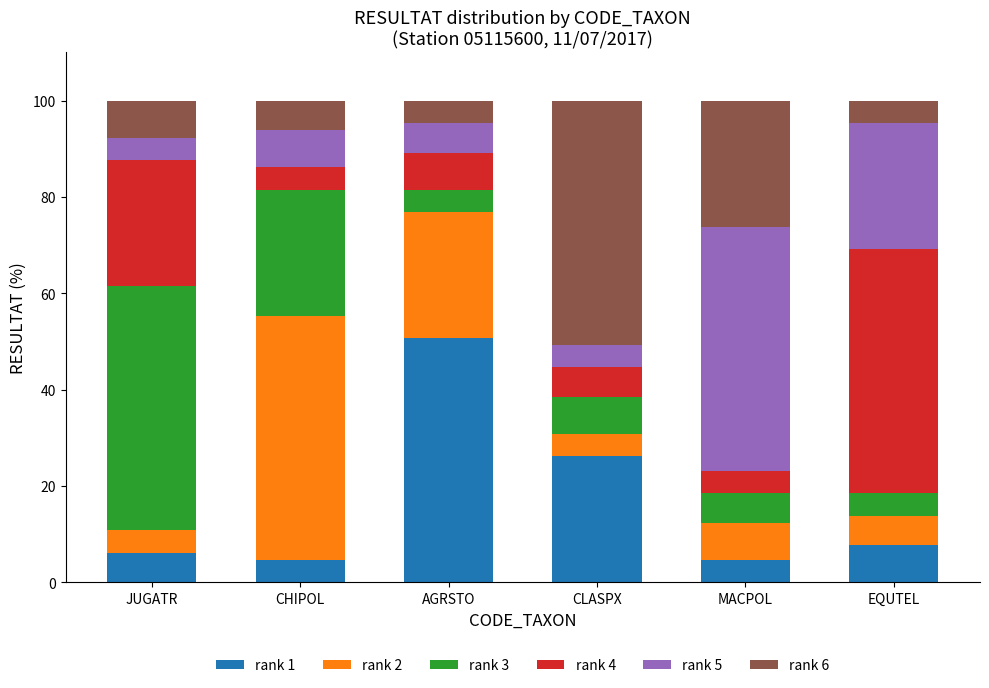

True or false: rank 1 has a value of 7.7 at EQUTEL.

True